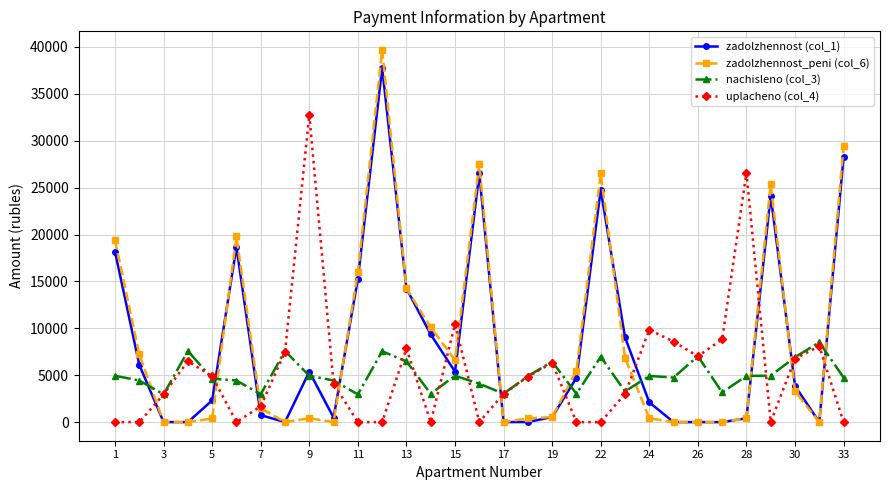

Which series ends up on top after the final intersection of nachisleno (col_3) and zadolzhennost (col_1)?

zadolzhennost (col_1)